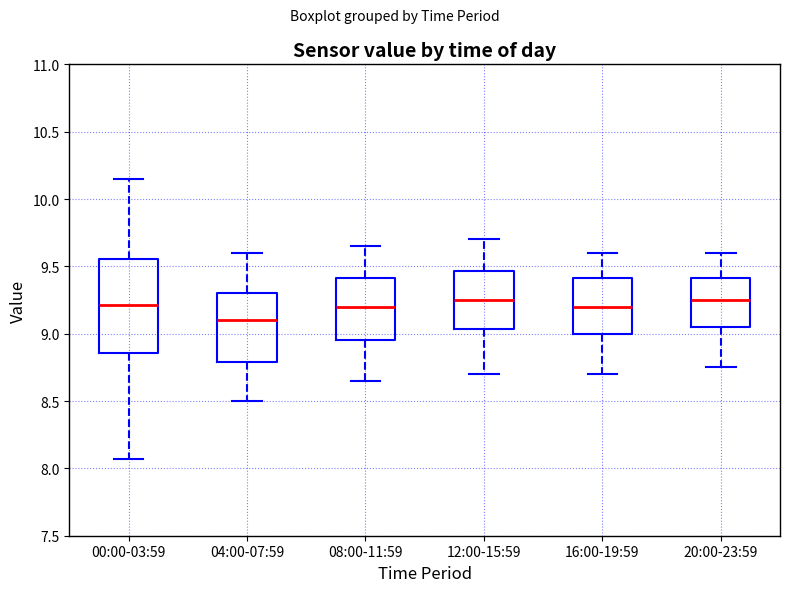

Reading left to right, read every box against the y-axis: the position of its median line, the range the box covers, and the ends of its whiskers. The values are not printed on the chart, so give them approximately, as read against the axis.

00:00-03:59: median 9.20, box 8.85 to 9.55, whiskers 8.05 to 10.15
04:00-07:59: median 9.10, box 8.80 to 9.30, whiskers 8.50 to 9.60
08:00-11:59: median 9.20, box 8.95 to 9.40, whiskers 8.65 to 9.65
12:00-15:59: median 9.25, box 9.05 to 9.45, whiskers 8.70 to 9.70
16:00-19:59: median 9.20, box 9.00 to 9.40, whiskers 8.70 to 9.60
20:00-23:59: median 9.25, box 9.05 to 9.40, whiskers 8.75 to 9.60